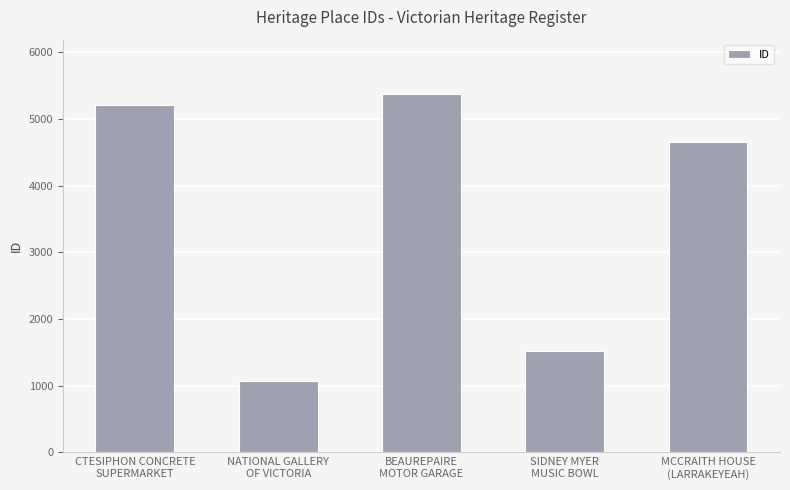

At which label does the data first exceed 4654?

CTESIPHON CONCRETE
SUPERMARKET